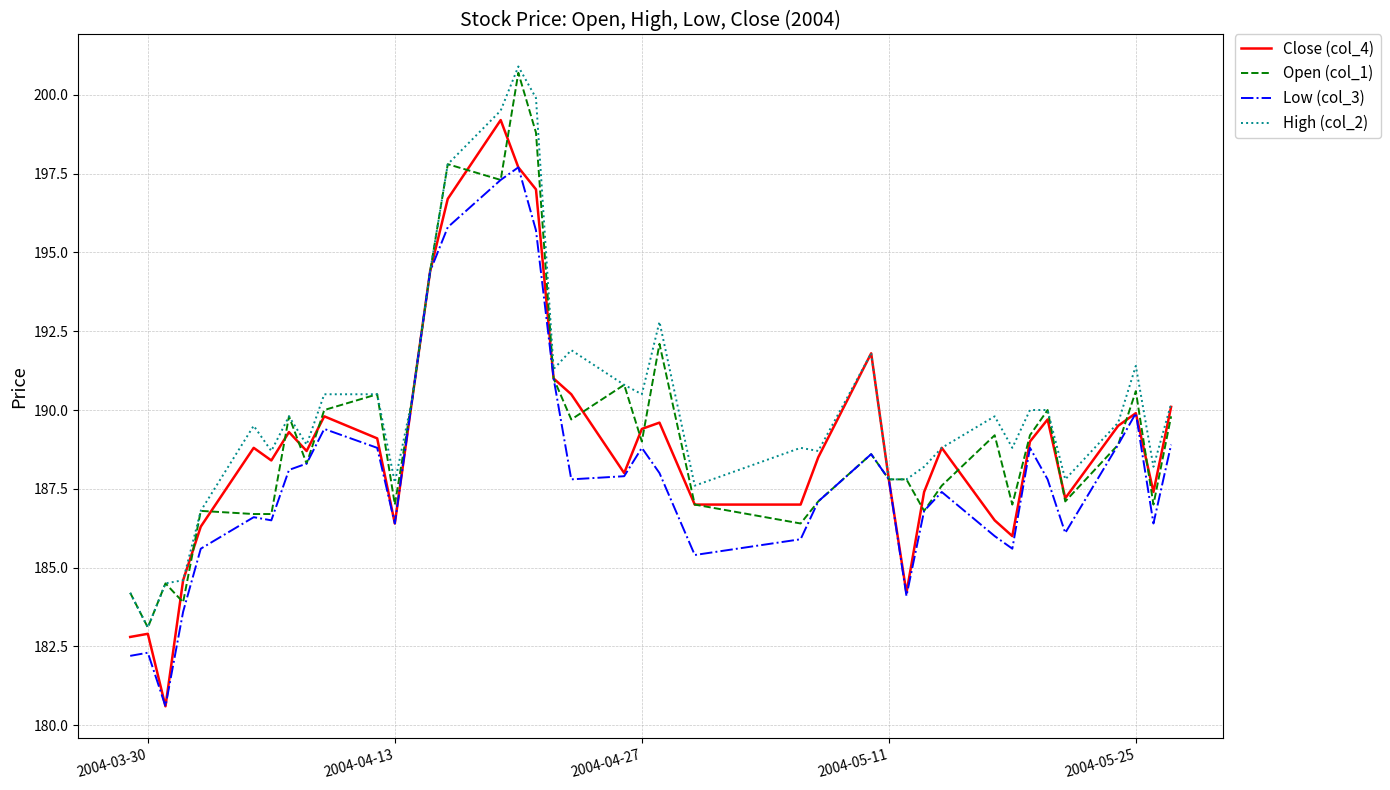

What is the minimum value for Low (col_3)?

180.6